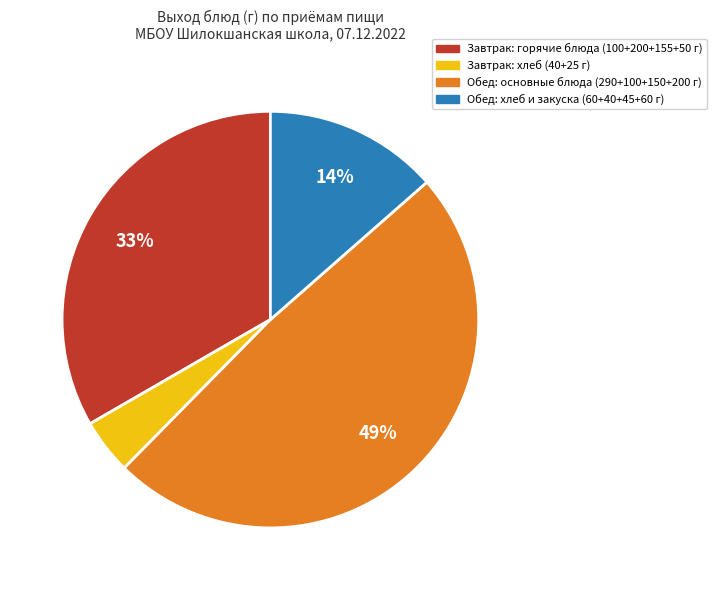

To the nearest percent, what is the difference between the largest and smallest slice percentages?

45%